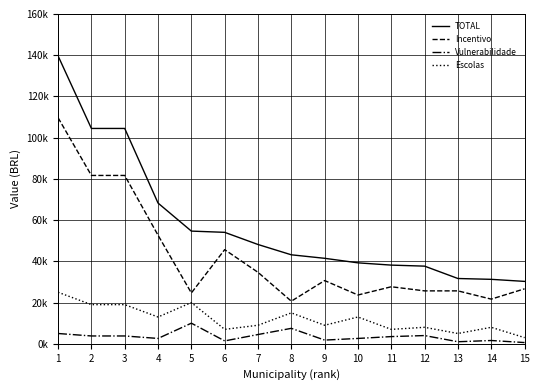

Does the chart display data point markers on the line(s)?

No